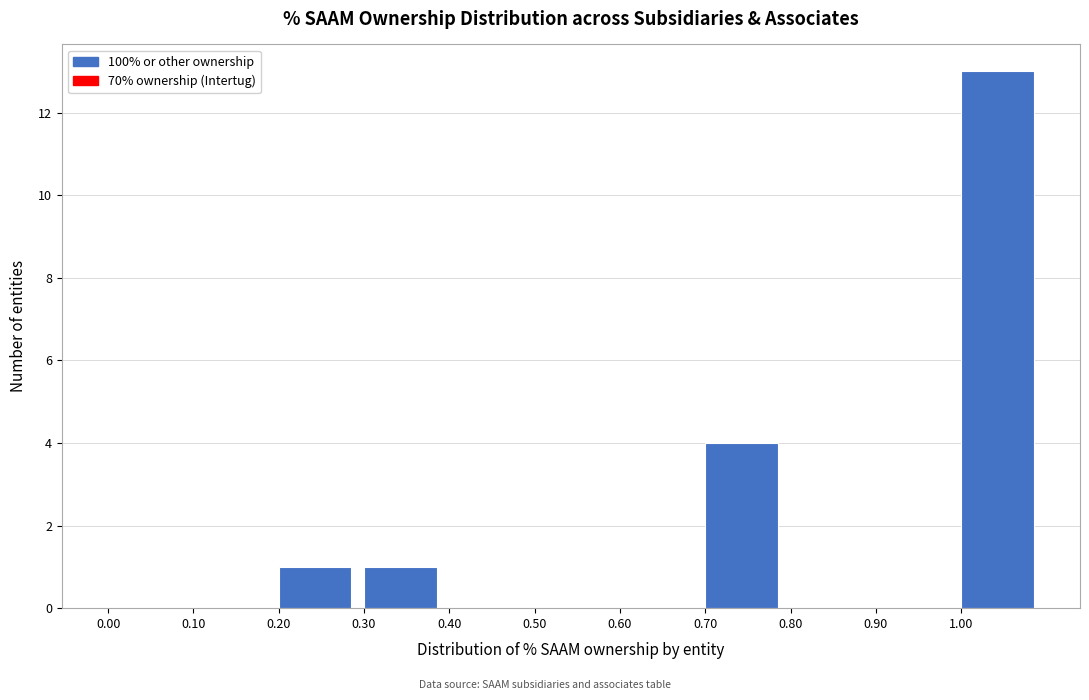

Reading left to right, list every bar in this chart as the range it spans on the x-axis followed by its height. The values are not printed on the chart, so give them approximately, as read against the axis.

0.0 to 0.1: 0
0.1 to 0.2: 0
0.2 to 0.3: 1
0.3 to 0.4: 1
0.4 to 0.5: 0
0.5 to 0.6: 0
0.6 to 0.7: 0
0.7 to 0.8: 4
0.8 to 0.9: 0
0.9 to 1.0: 0
1.0 to 1.1: 13